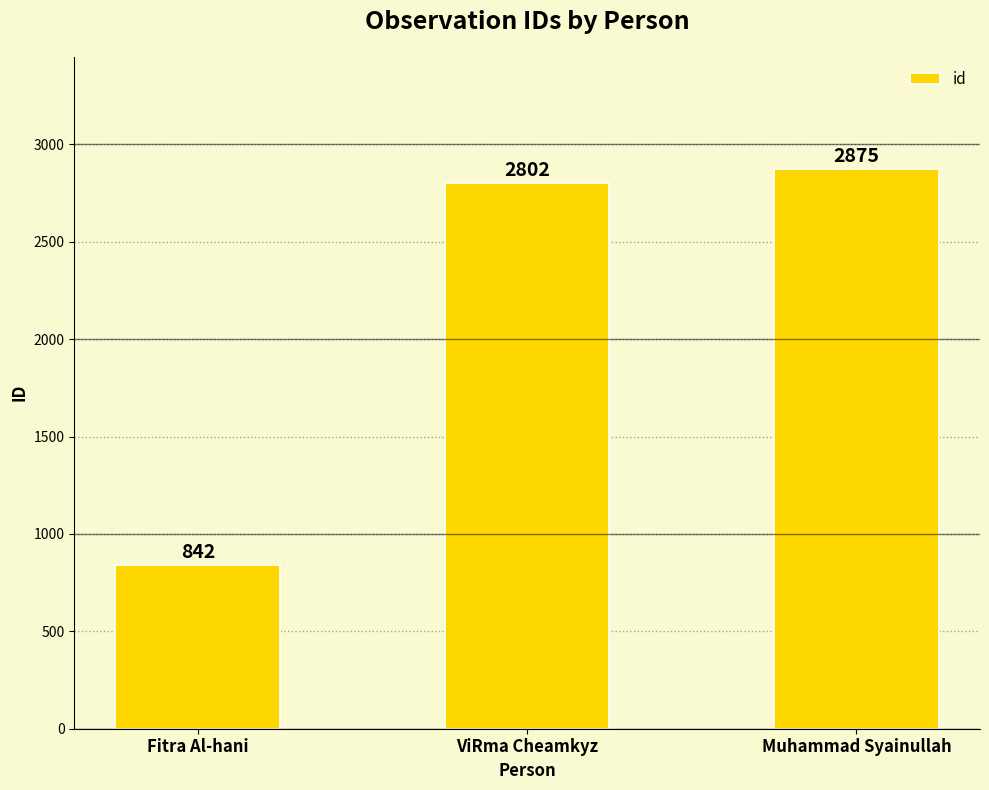

What is the average value?

2173